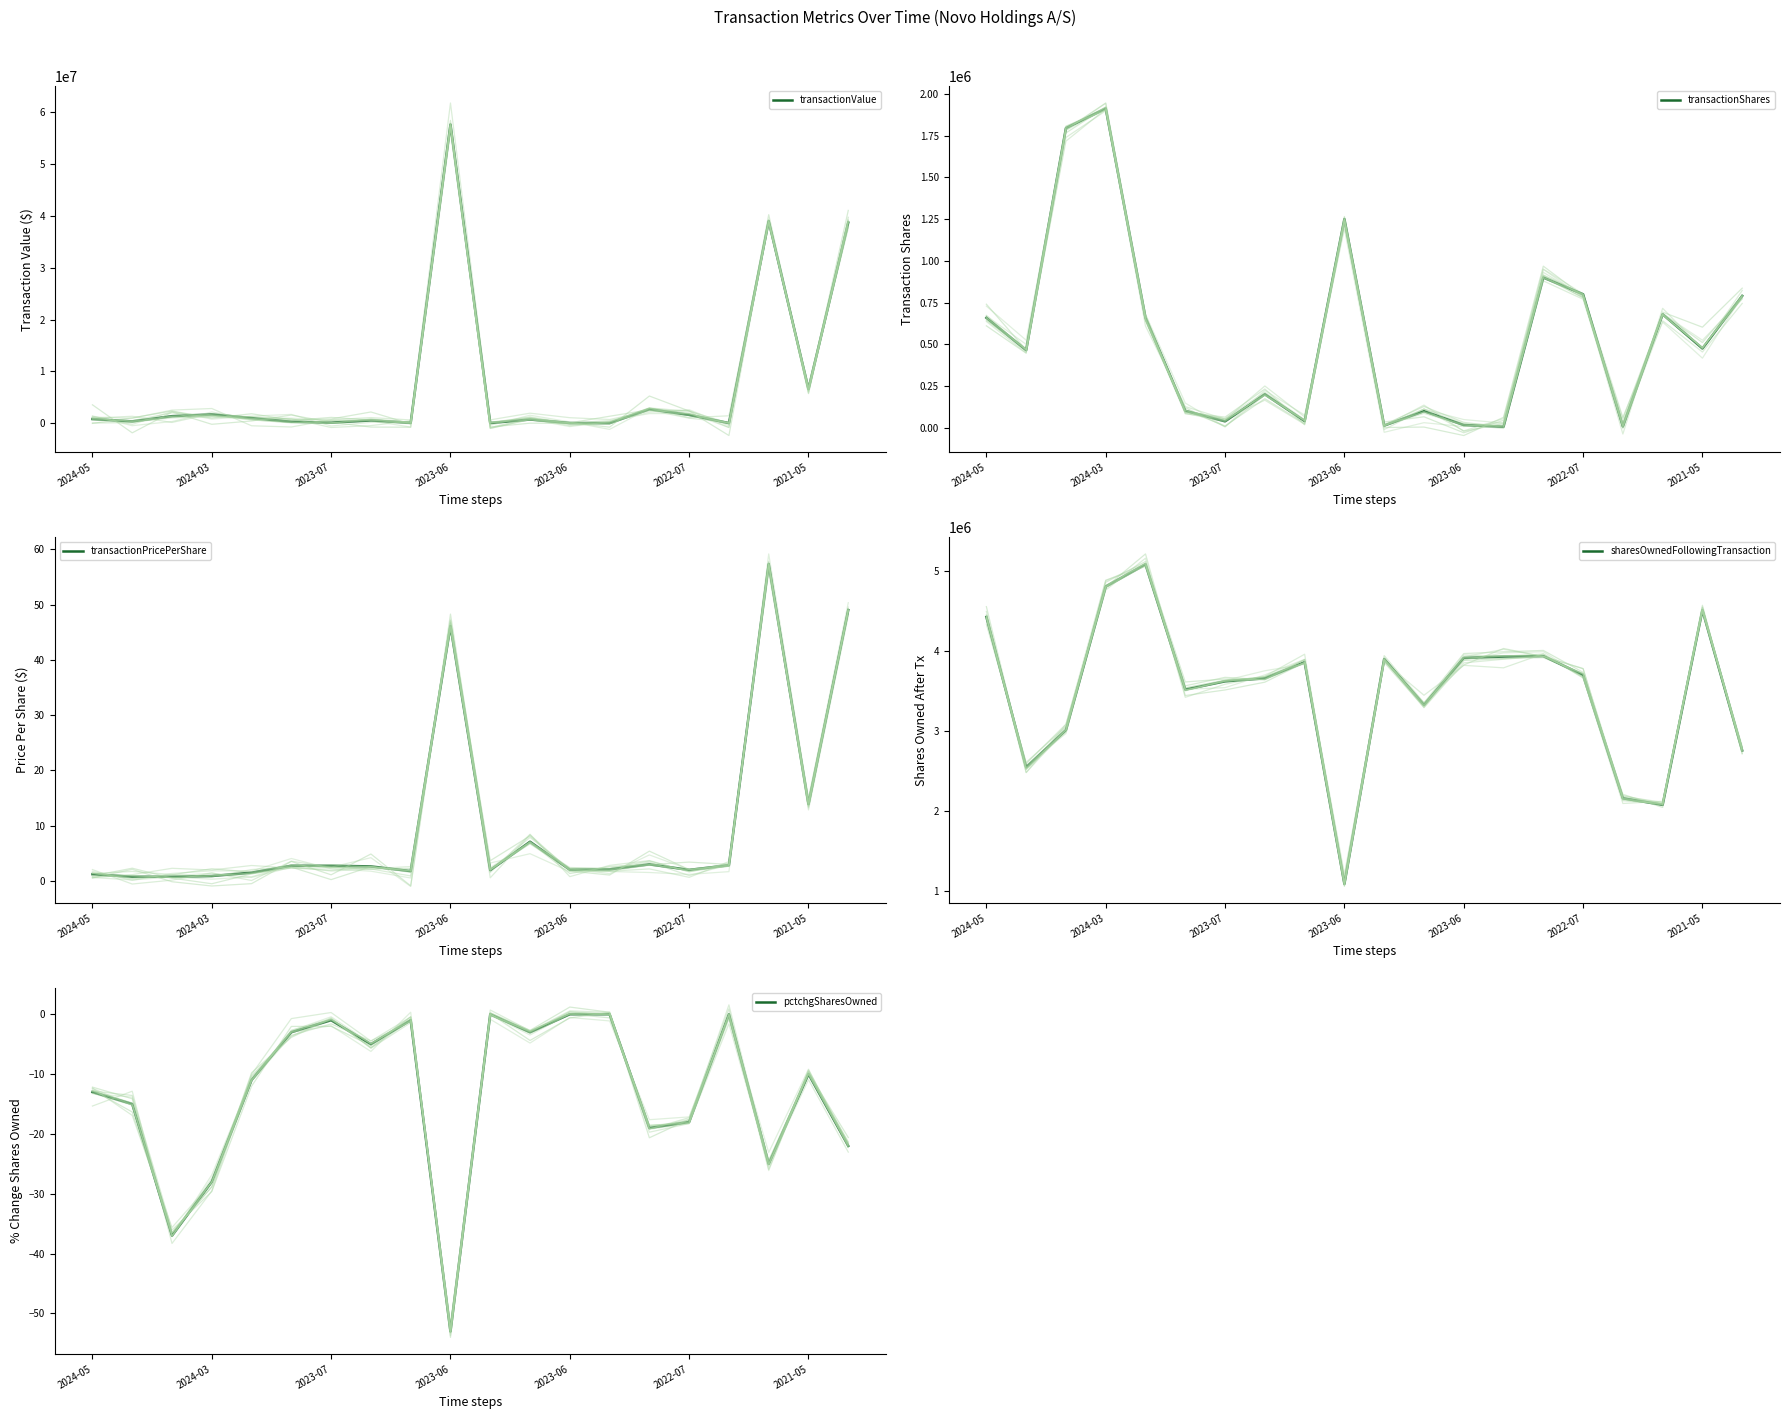

The transactionPricePerShare series shows 1.5 at 2021-05. True or false?

False